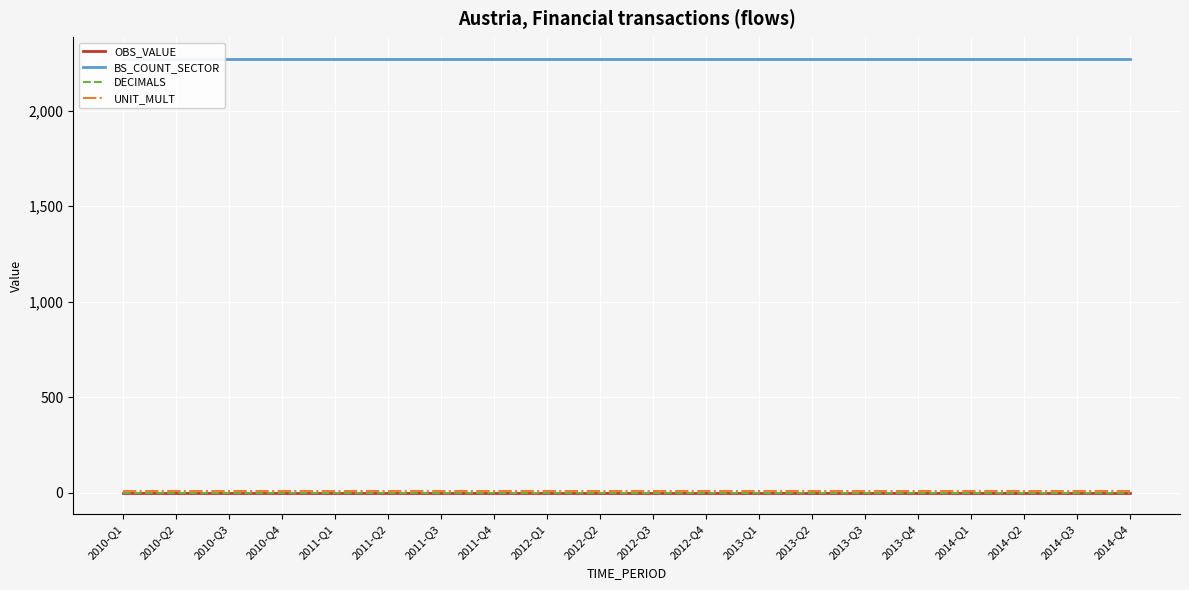

True or false: OBS_VALUE and UNIT_MULT intersect in this chart.

False